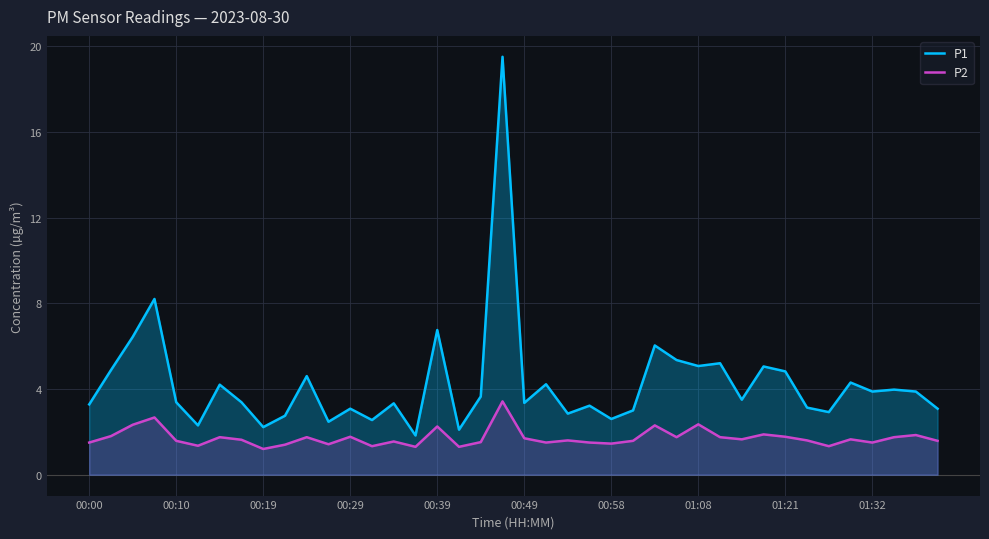

What is the difference between the highest and lowest values at 01:32?

2.4